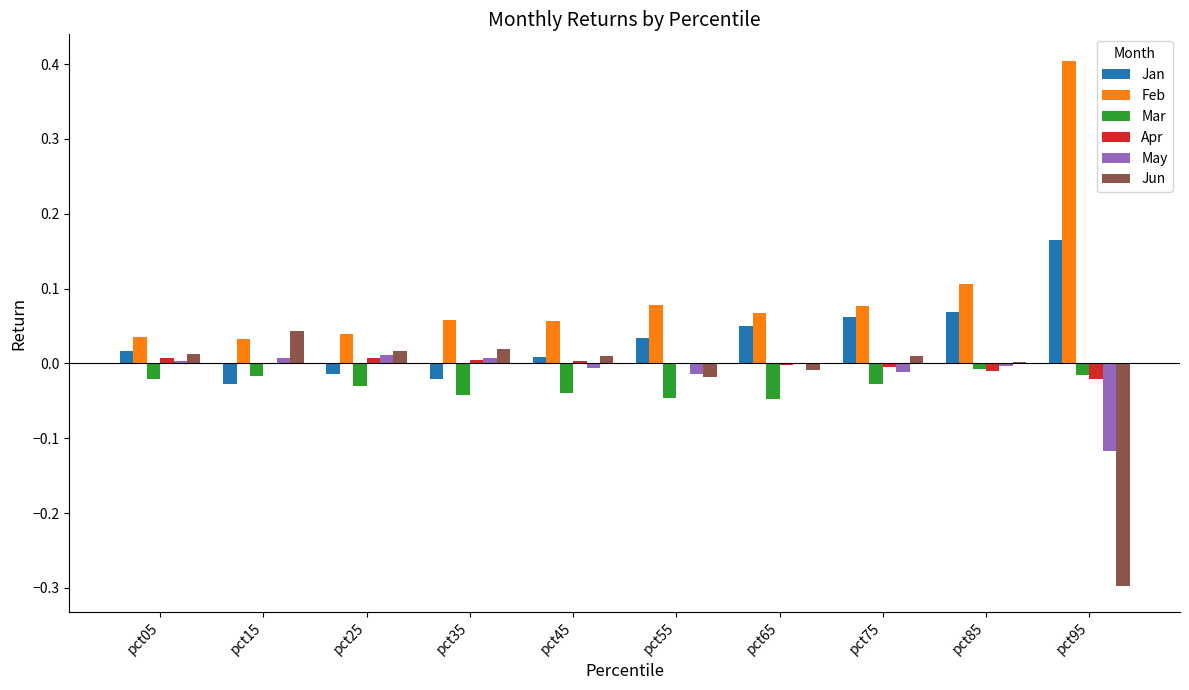

True or false: Jun has a value of -0.4 at pct95.

False